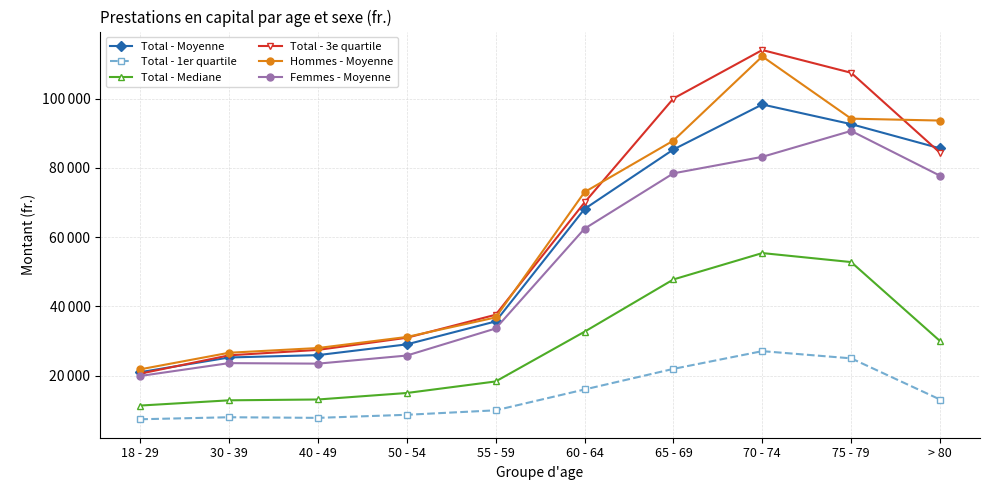

Does the chart have visible grid lines?

Yes